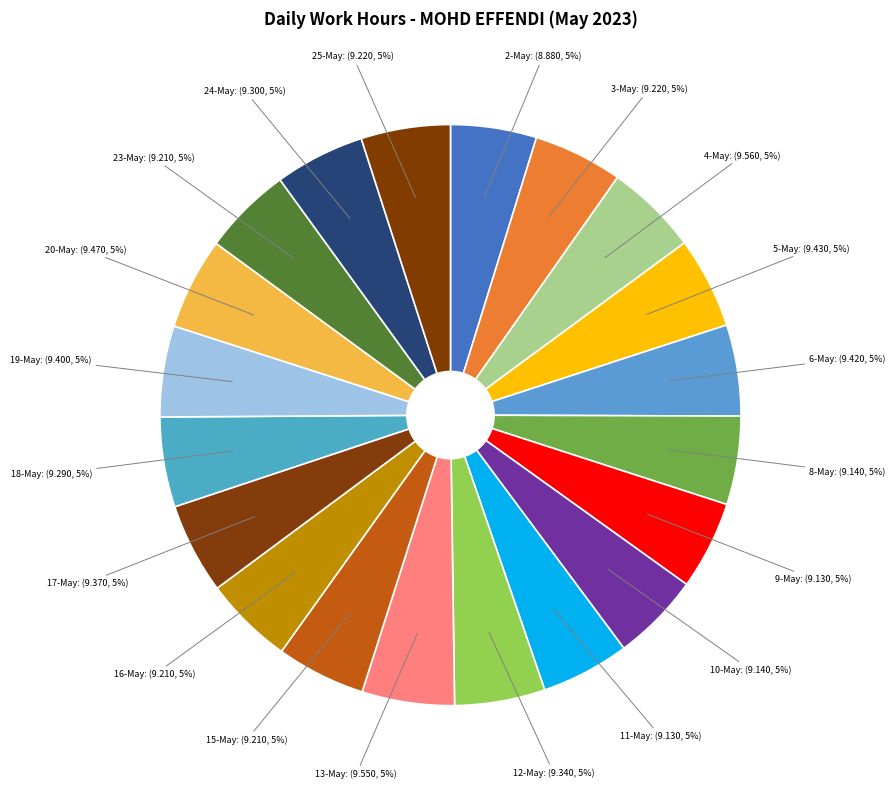

Is the sum of 8-May and 25-May greater than half?

No